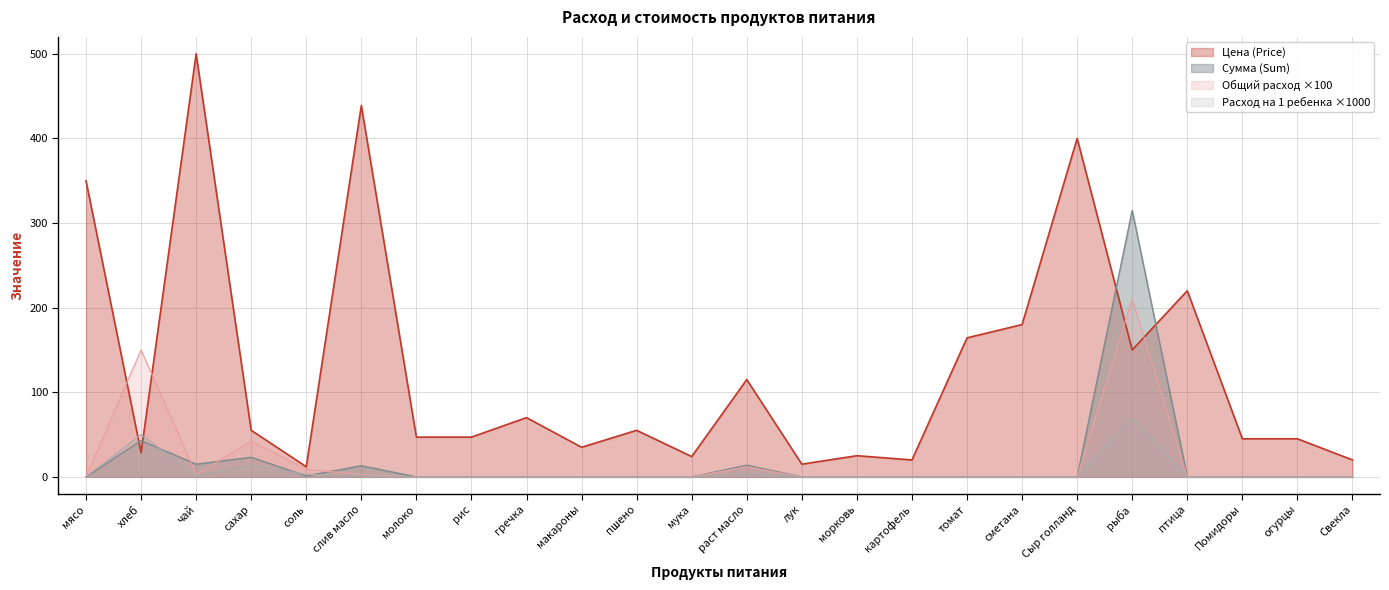

True or false: Цена (Price) has a value of 70.0 at гречка.

True